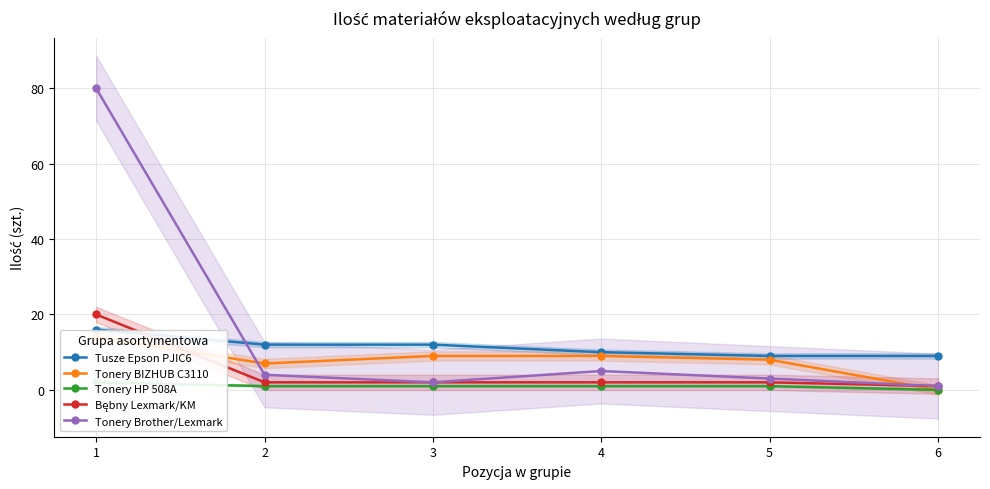

At which label is Bębny Lexmark/KM closest to 10?

2